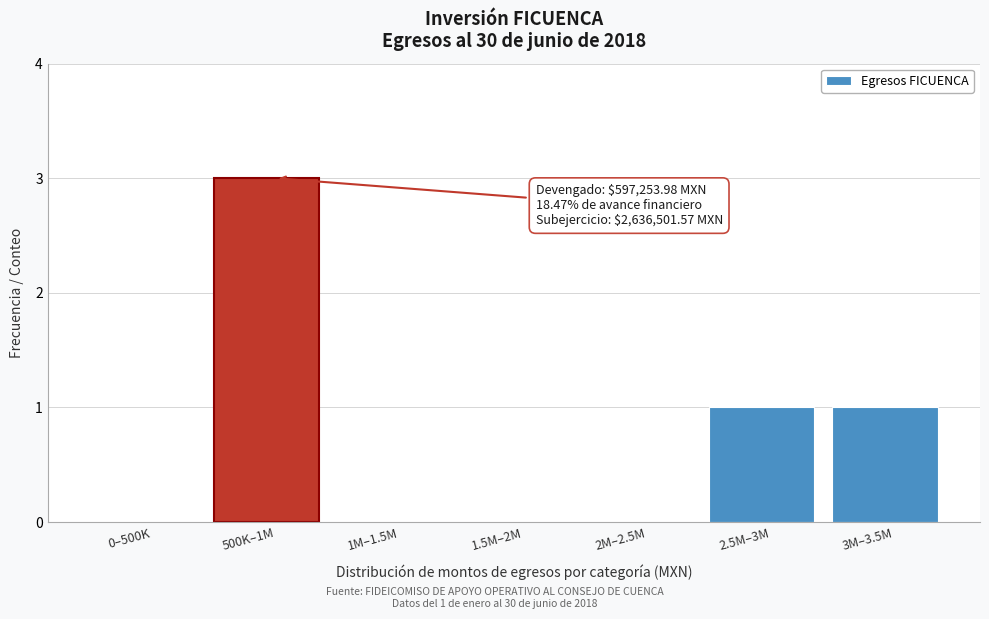

Reading left to right, list all the values displayed in this chart.

0–500K=0	500K–1M=3	1M–1.5M=0	1.5M–2M=0	2M–2.5M=0	2.5M–3M=1	3M–3.5M=1